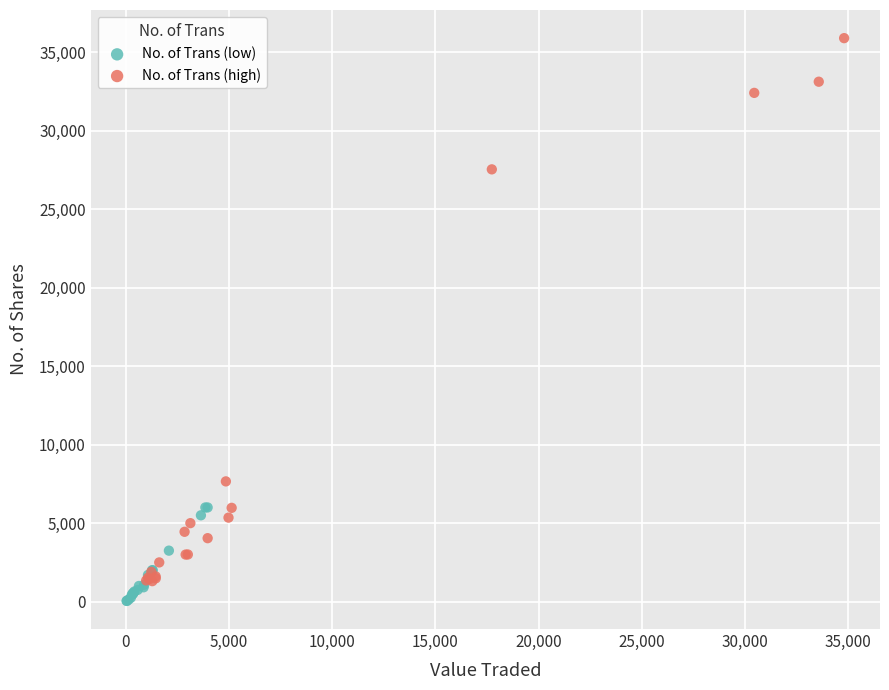

Which series has the widest spread of Y values?

No. of Trans (high)